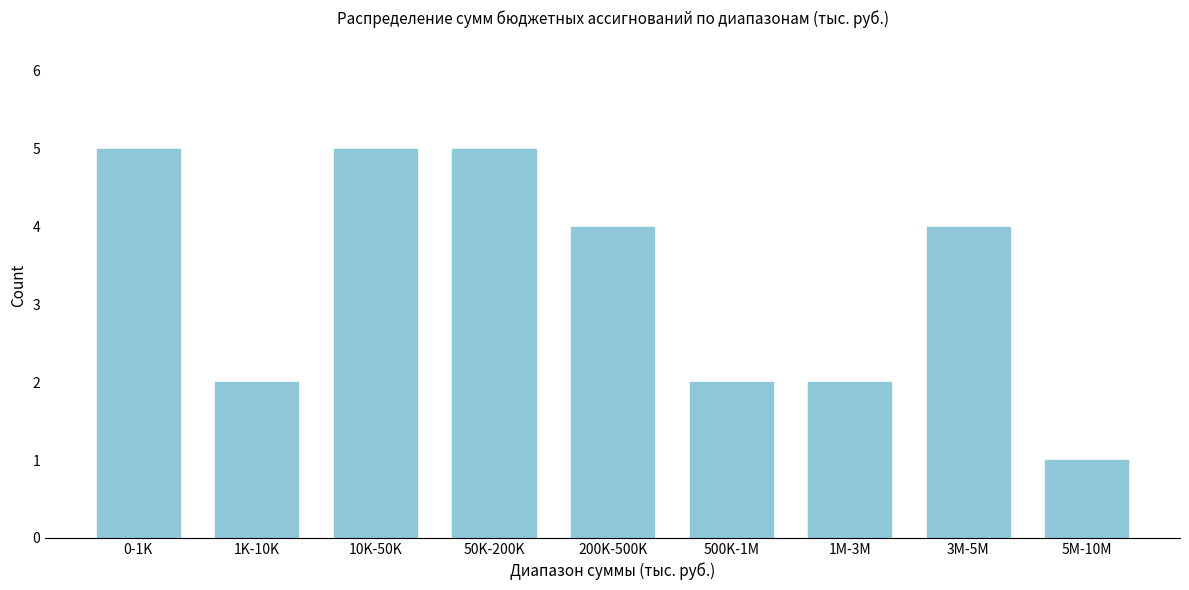

Reading left to right, transcribe all the data shown in this chart.

0-1K=5	1K-10K=2	10K-50K=5	50K-200K=5	200K-500K=4	500K-1M=2	1M-3M=2	3M-5M=4	5M-10M=1